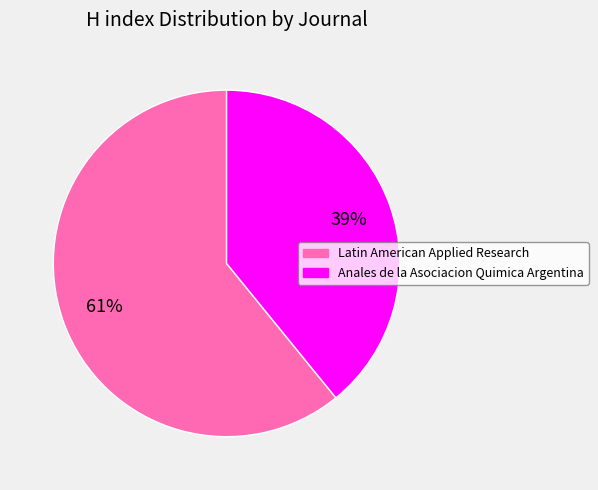

Does any single category account for the majority?

Yes